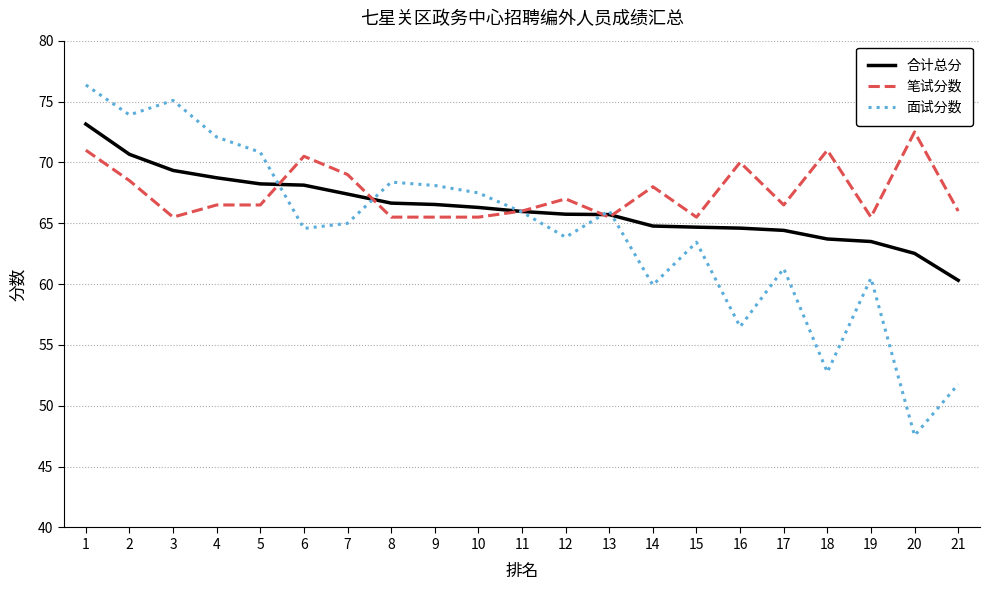

True or false: 笔试分数 has more than 0 points higher than both neighbors.

True